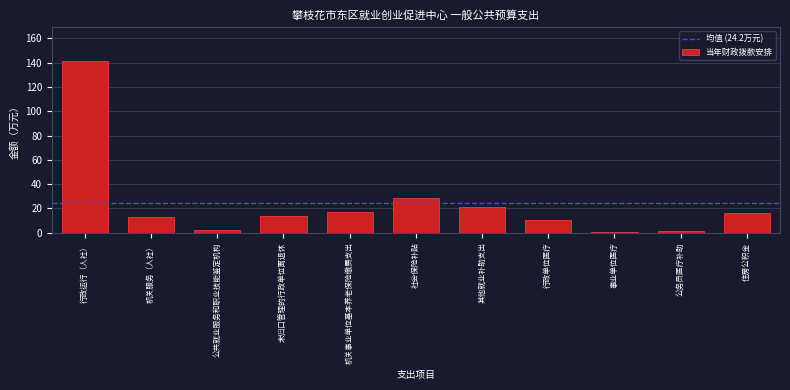

What is the label of the 5th bar from the right?

其他就业补助支出